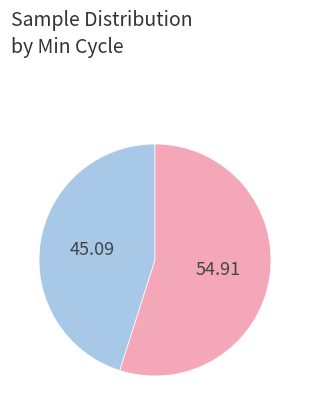

Is there a majority slice in this chart?

Yes